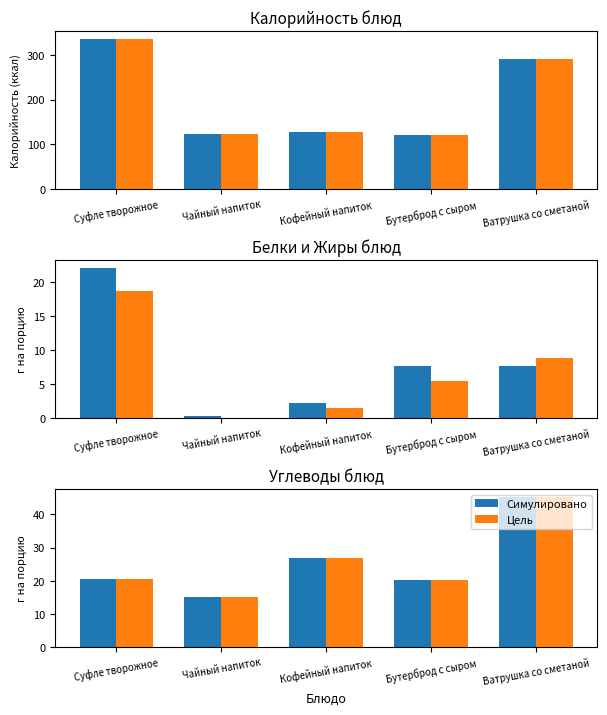

Does the chart contain stacked bars?

No